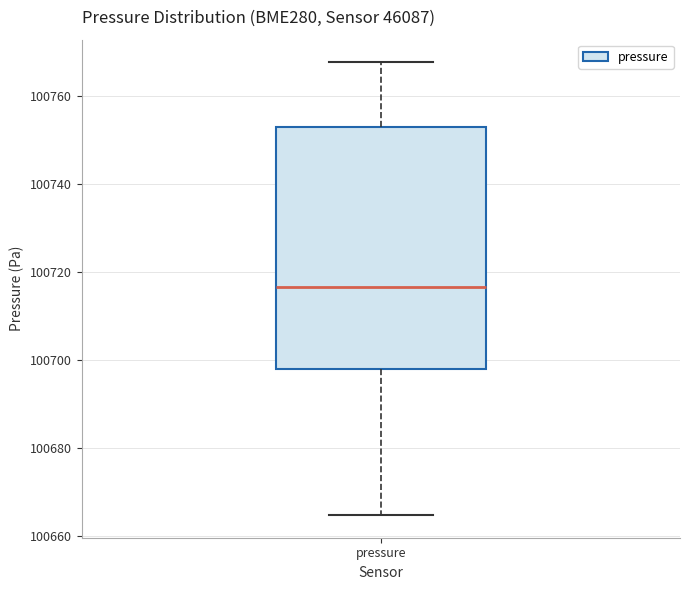

Transcribe this box plot: give where the median line is, the range the box spans, and where the two whiskers end, as read against the y-axis. The values are not printed on the chart, so give them approximately, as read against the axis.

median 100716, box 100698 to 100752, whiskers 100664 to 100768